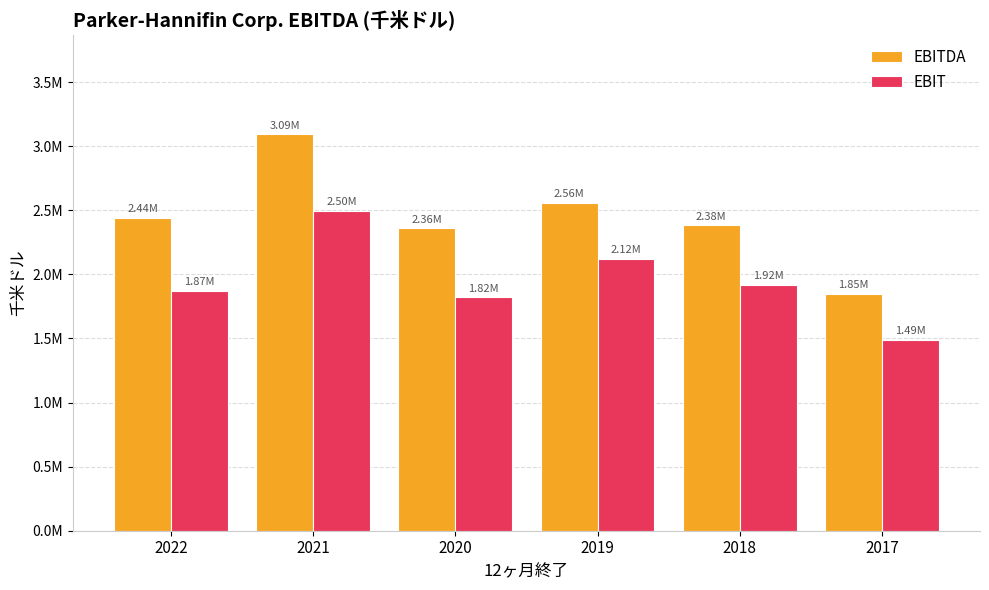

Which series has the largest total across all categories?

EBITDA